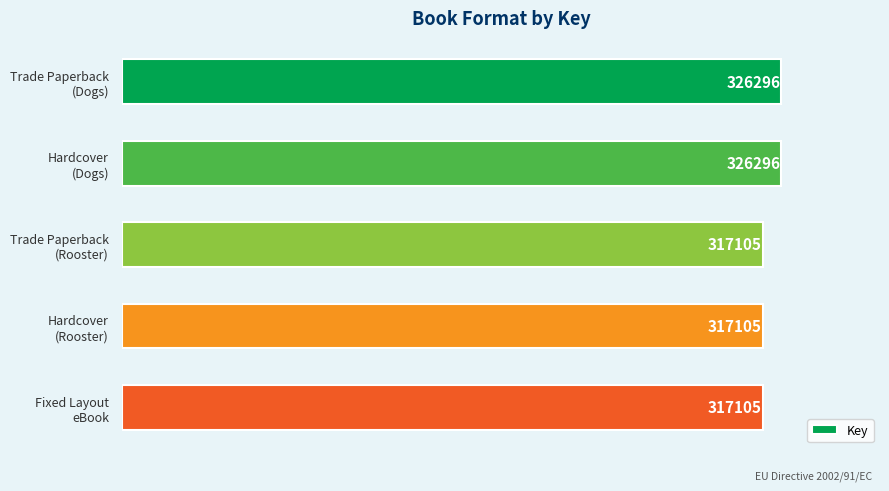

What is the difference between the second highest and second lowest values?

9191